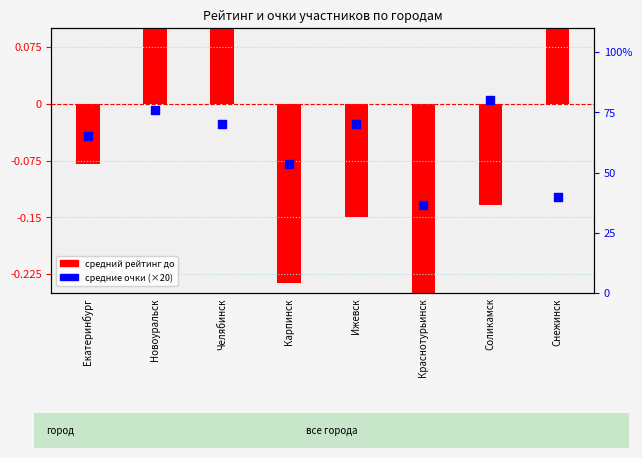

Between Краснотурьинск and Снежинск, which is larger?

Снежинск